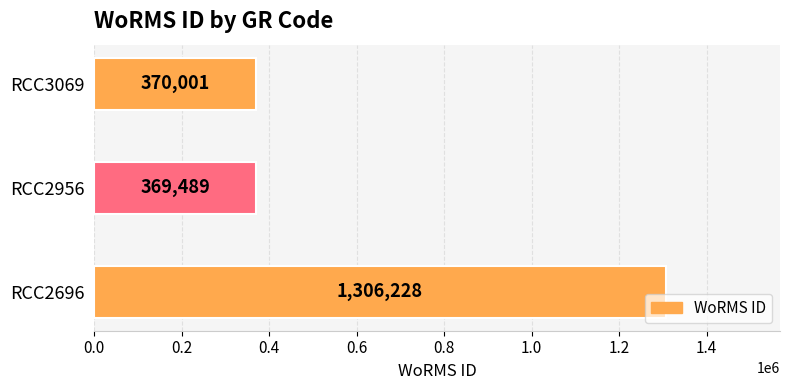

What is the change in value from RCC2696 to RCC2956?

-936739